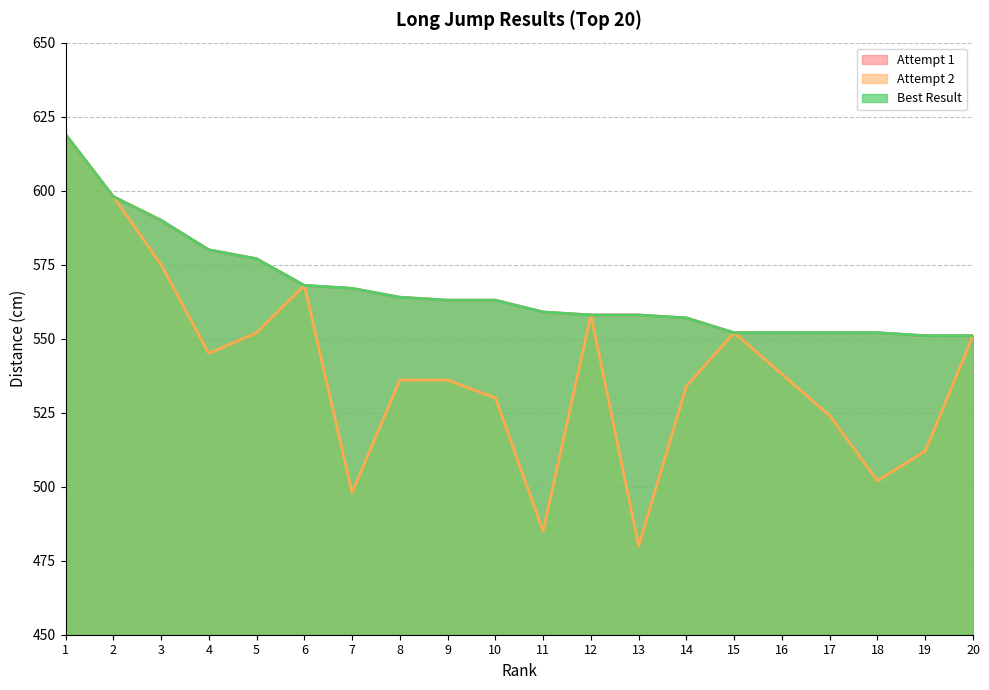

True or false: Best Result and Attempt 1 intersect in this chart.

False